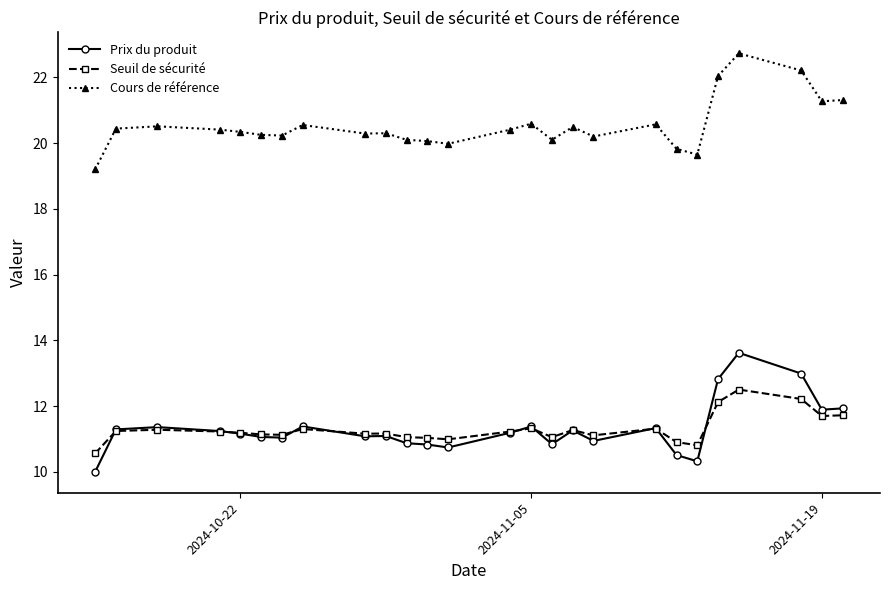

Which series has the largest total across all categories?

Cours de référence